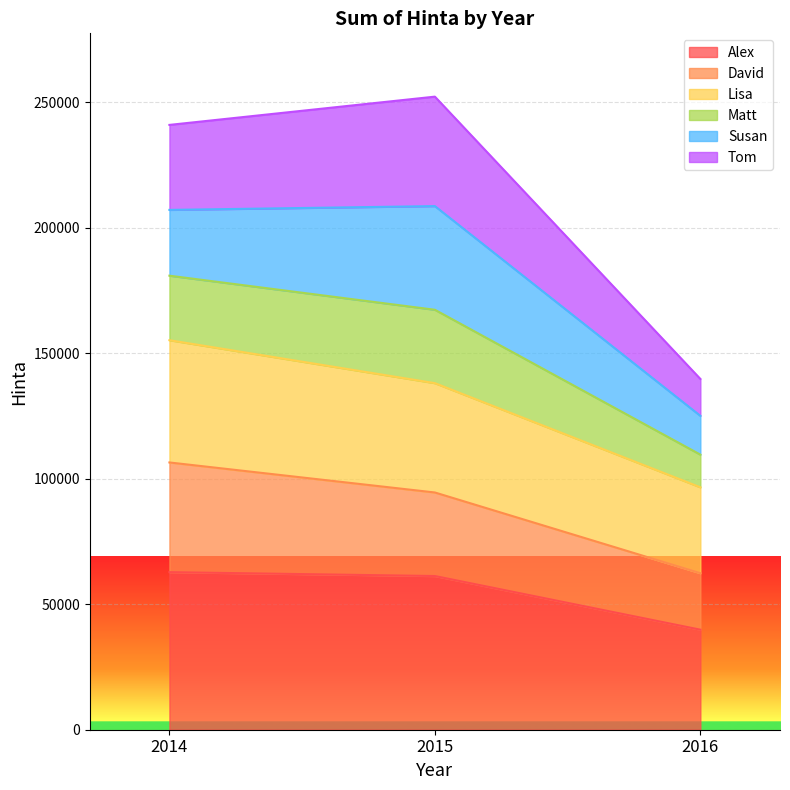

What is the highest value of the Alex series?

62775